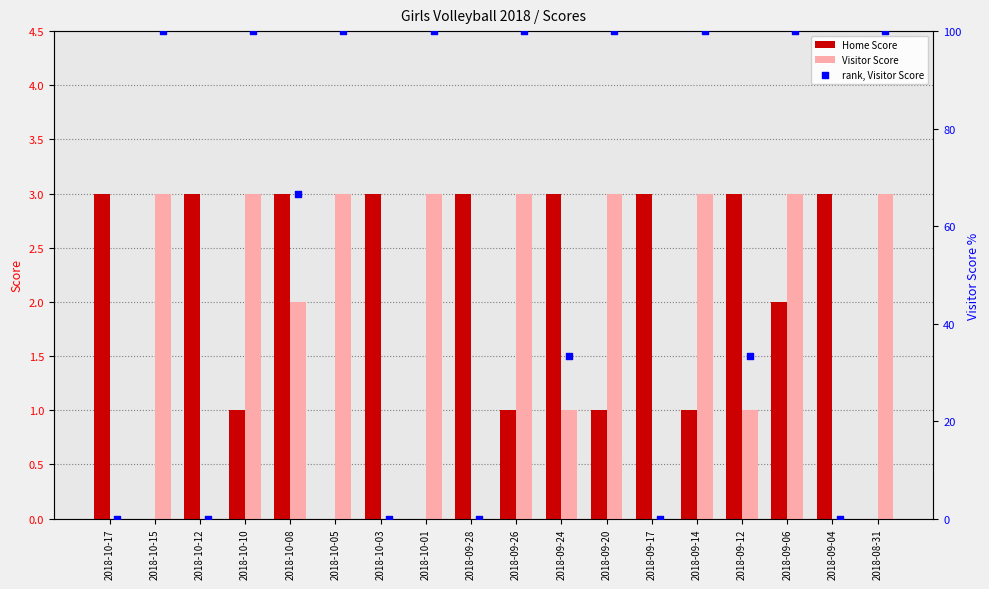

Which series contains the lowest Y value?

Home Score